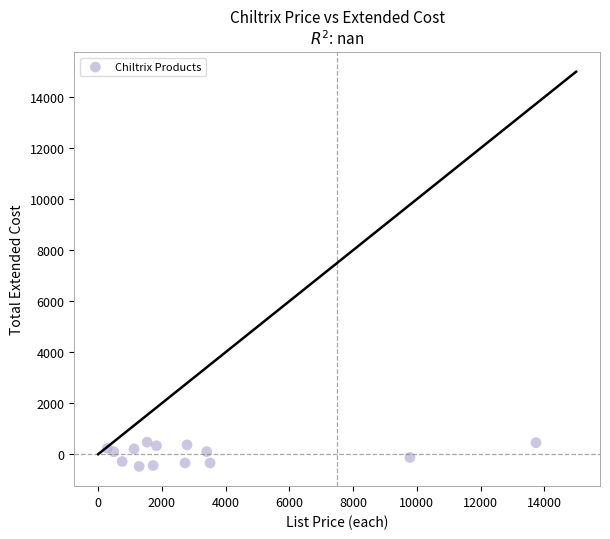

What is the range of Y values (max minus min)?

949.3